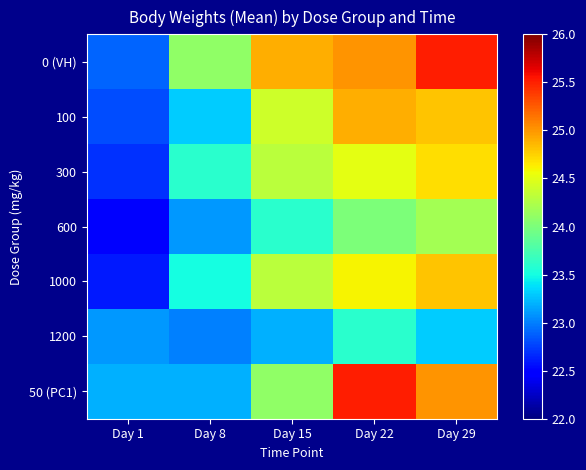

Which series has the largest total across all categories?

0 (VH)